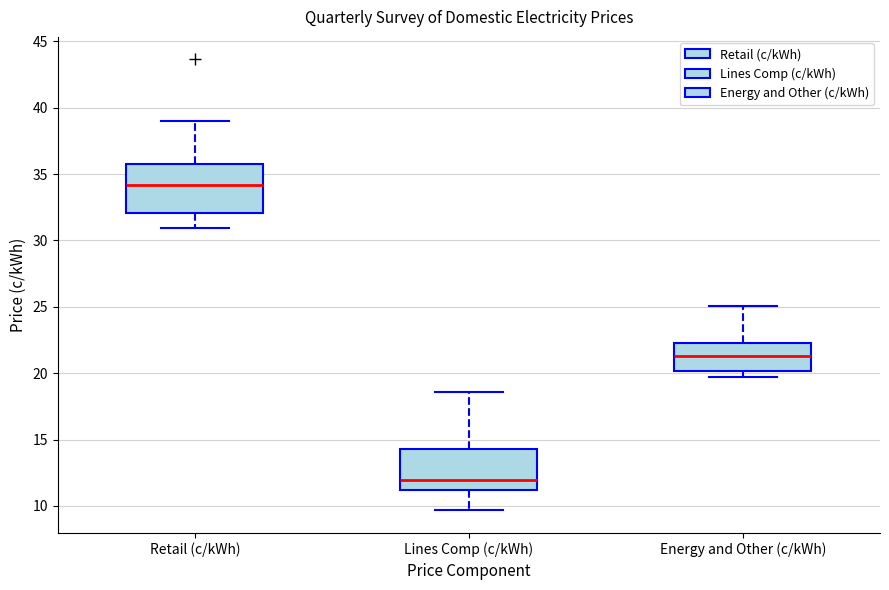

Reading left to right, transcribe this box plot: for each box, give where its median line is, the range the box spans, and where its two whiskers end, as read against the y-axis. The values are not printed on the chart, so give them approximately, as read against the axis.

Retail (c/kWh): median 34.0, box 32.0 to 35.5, whiskers 31.0 to 39.0
Lines Comp (c/kWh): median 12.0, box 11.0 to 14.5, whiskers 9.5 to 18.5
Energy and Other (c/kWh): median 21.5, box 20.0 to 22.5, whiskers 19.5 to 25.0